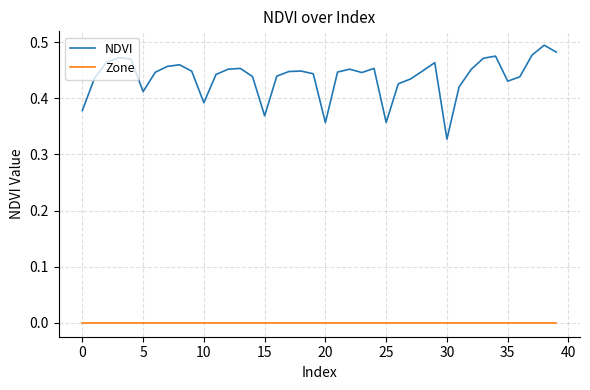

Which series has the widest spread of values?

NDVI